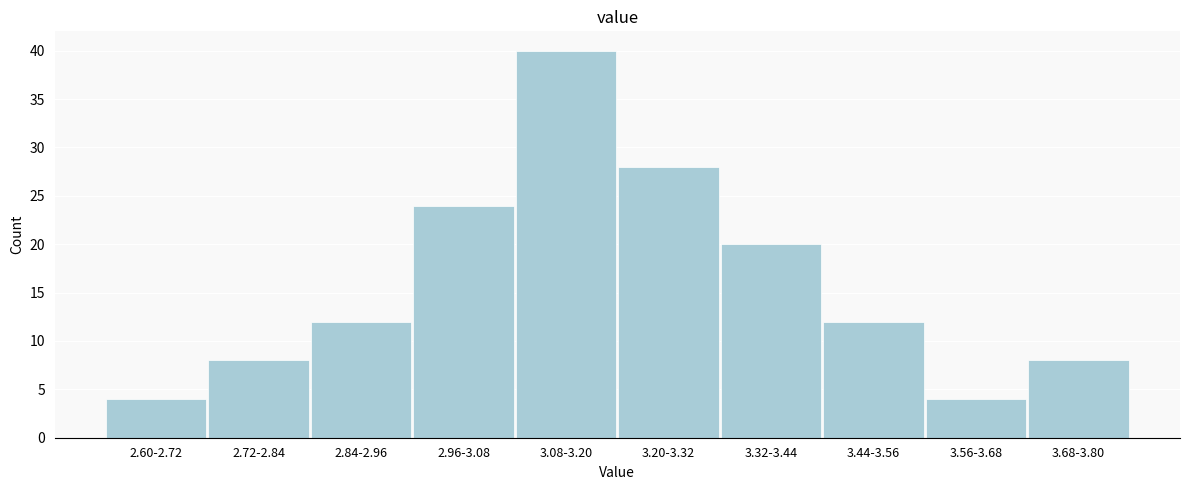

Reading left to right, extract all data points from this chart.

4	8	12	24	40	28	20	12	4	8